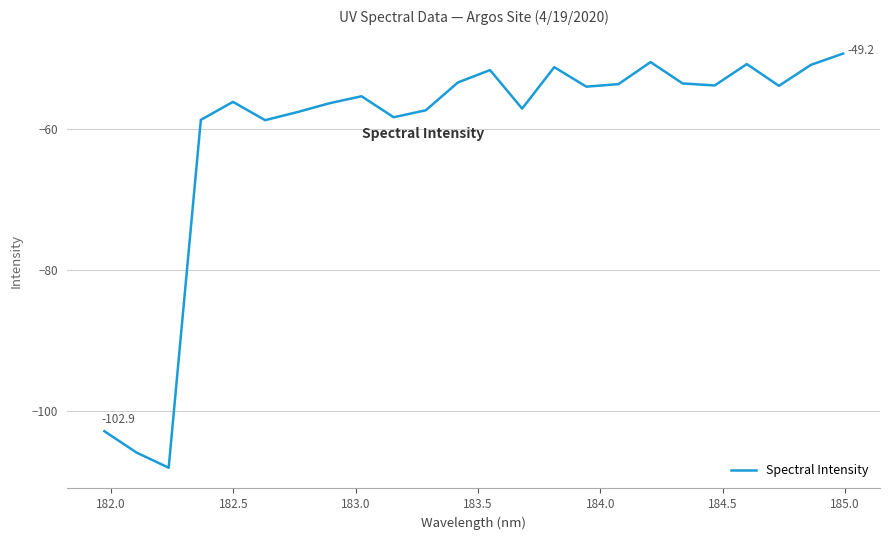

What is the greatest value displayed?

-49.2